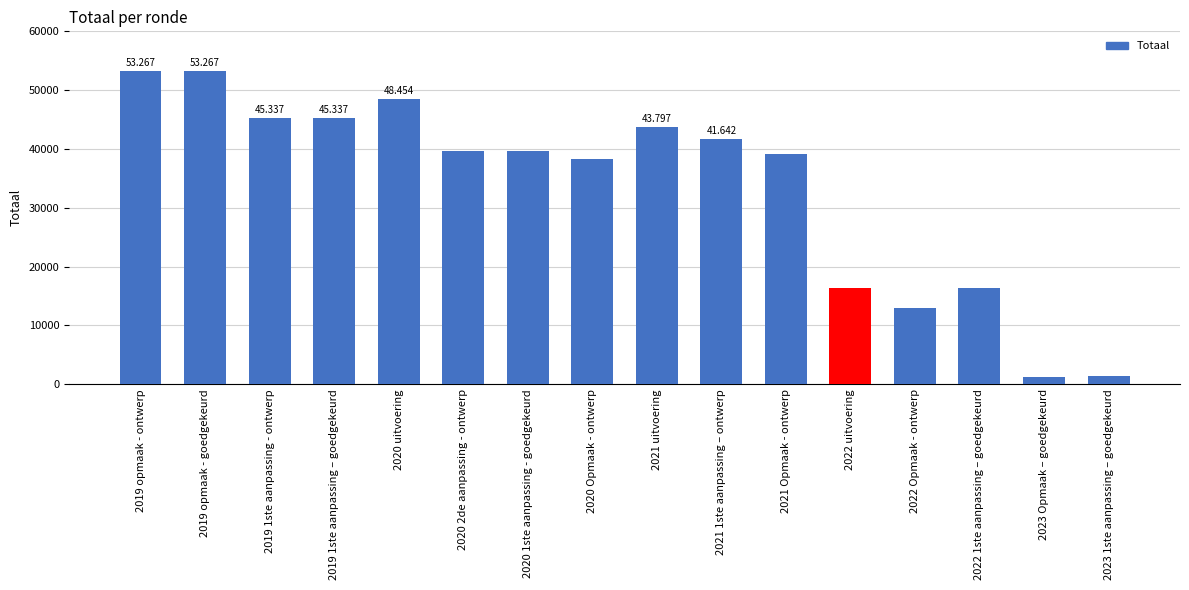

Rank the categories by value from lowest to highest.

2023 Opmaak – goedgekeurd, 2023 1ste aanpassing – goedgekeurd, 2022 Opmaak - ontwerp, 2022 1ste aanpassing – goedgekeurd, 2022 uitvoering, 2020 Opmaak - ontwerp, 2021 Opmaak - ontwerp, 2020 2de aanpassing - ontwerp, 2020 1ste aanpassing - goedgekeurd, 2021 1ste aanpassing – ontwerp, 2021 uitvoering, 2019 1ste aanpassing - ontwerp, 2019 1ste aanpassing – goedgekeurd, 2020 uitvoering, 2019 opmaak - ontwerp, 2019 opmaak - goedgekeurd